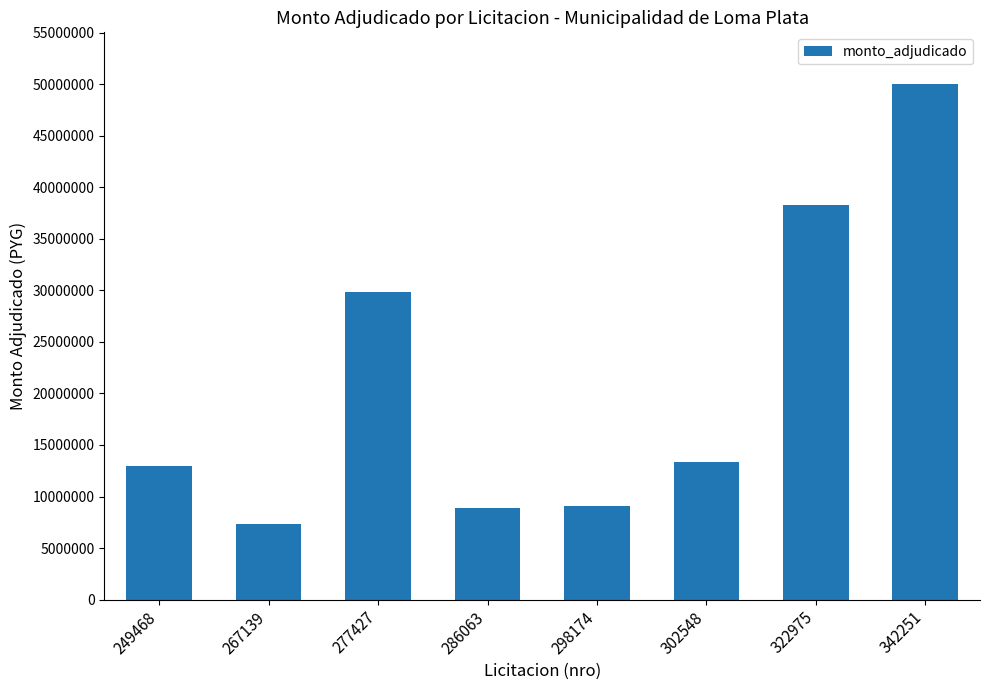

True or false: the data shows 8850000 at 286063.

True